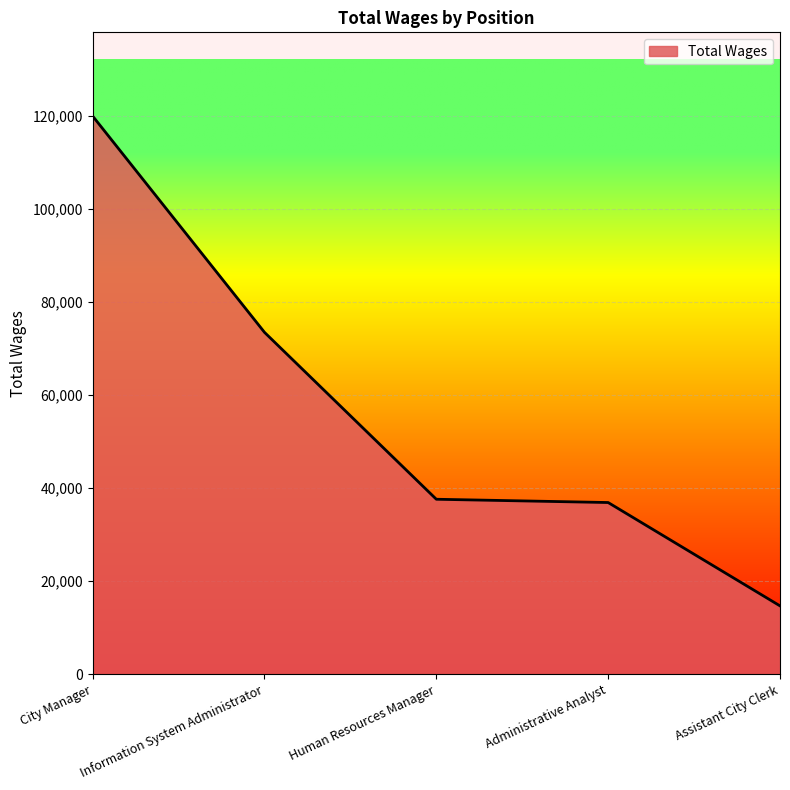

What is the smallest value displayed?

14704